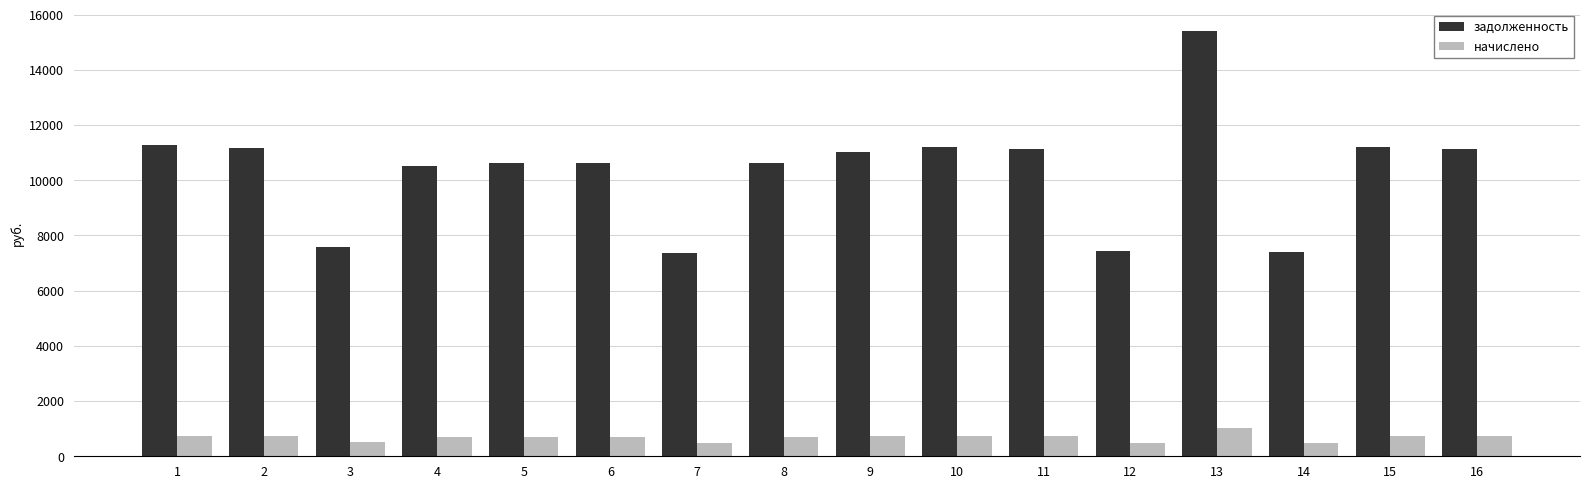

What is the smallest value displayed?

488.2